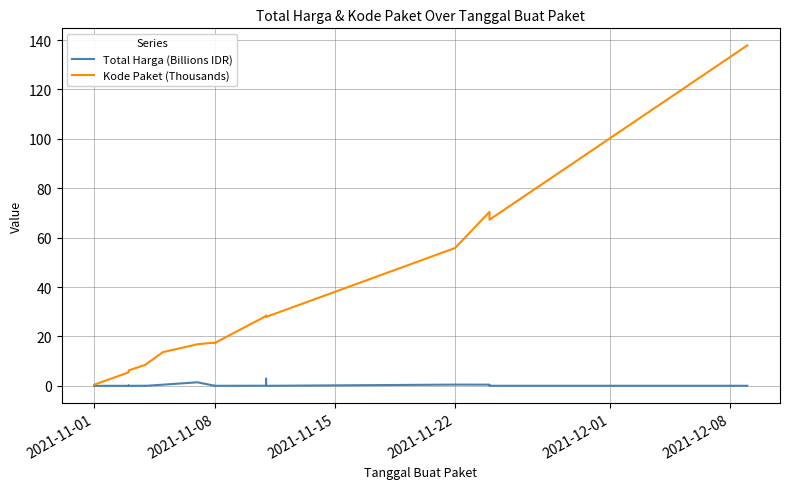

List the series in order of their overall mean, highest first.

Kode Paket (Thousands), Total Harga (Billions IDR)